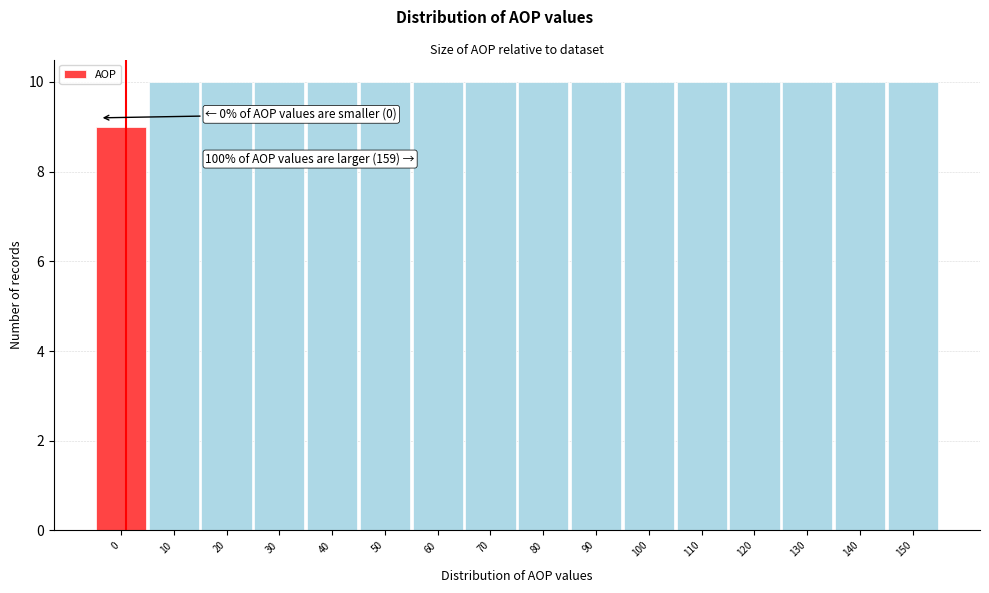

Reading right to left, extract all data points from this chart.

10	10	10	10	10	10	10	10	10	10	10	10	10	10	10	9